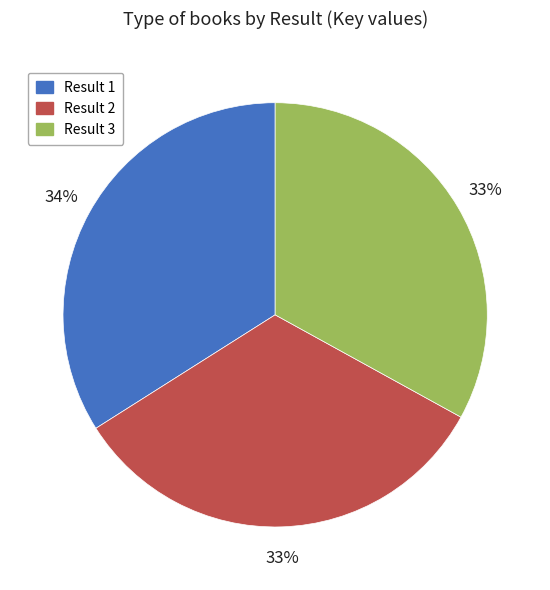

Is it true that Result 1 is 27% of the pie?

False